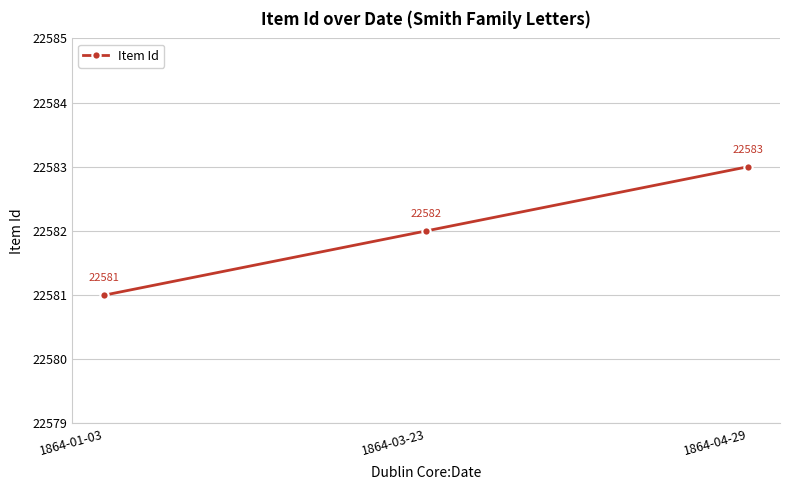

Read the value at 1864-04-29.

22583